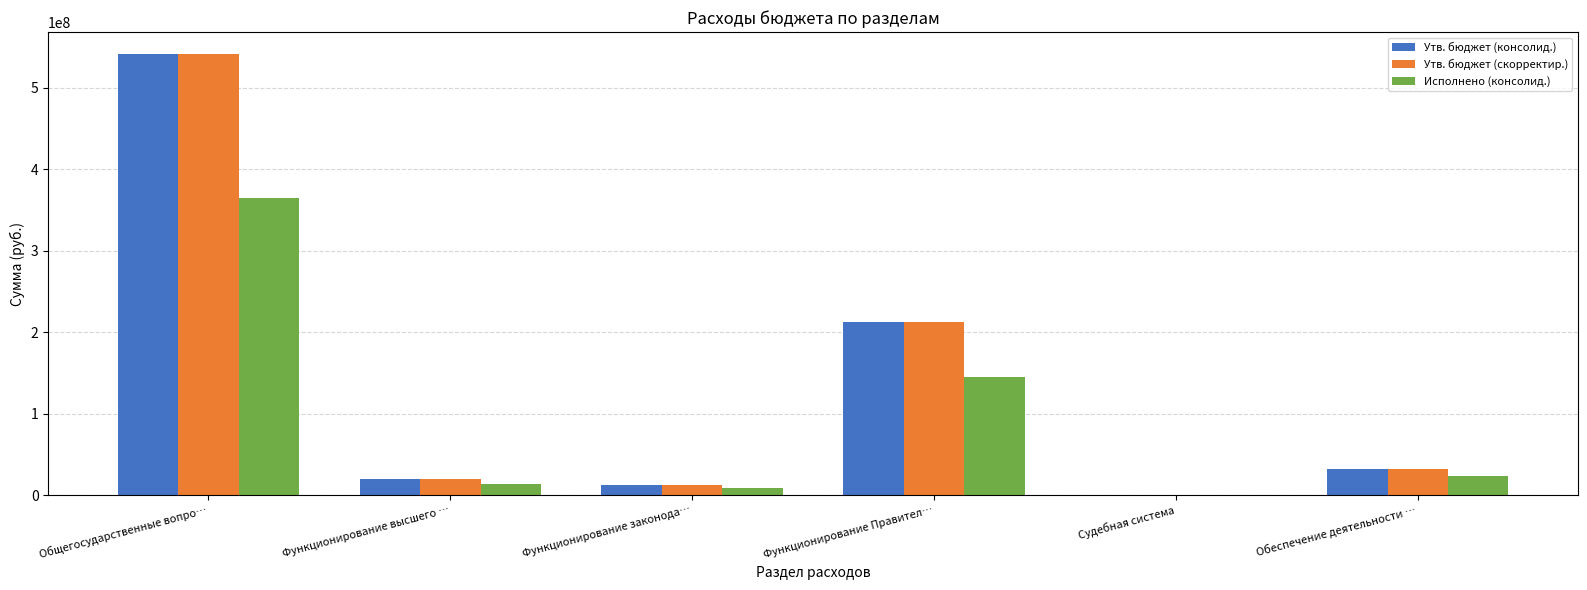

Where is Утв. бюджет (консолид.) nearest to the value 270529256?

Функционирование Правител…